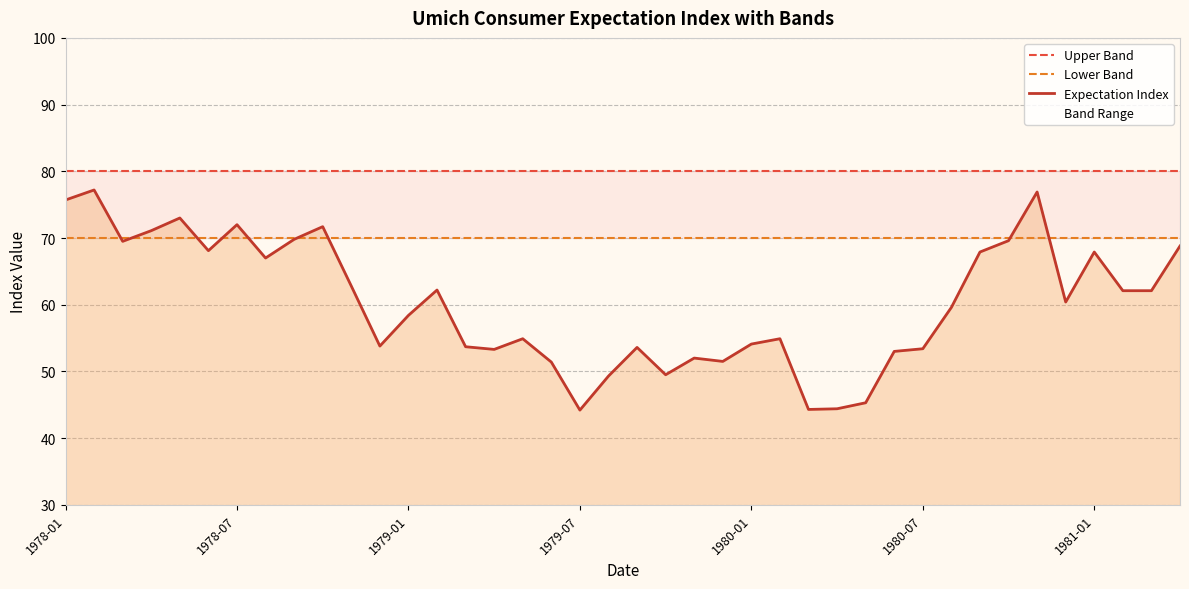

The Upper Band series shows 49.8 at 27. True or false?

False